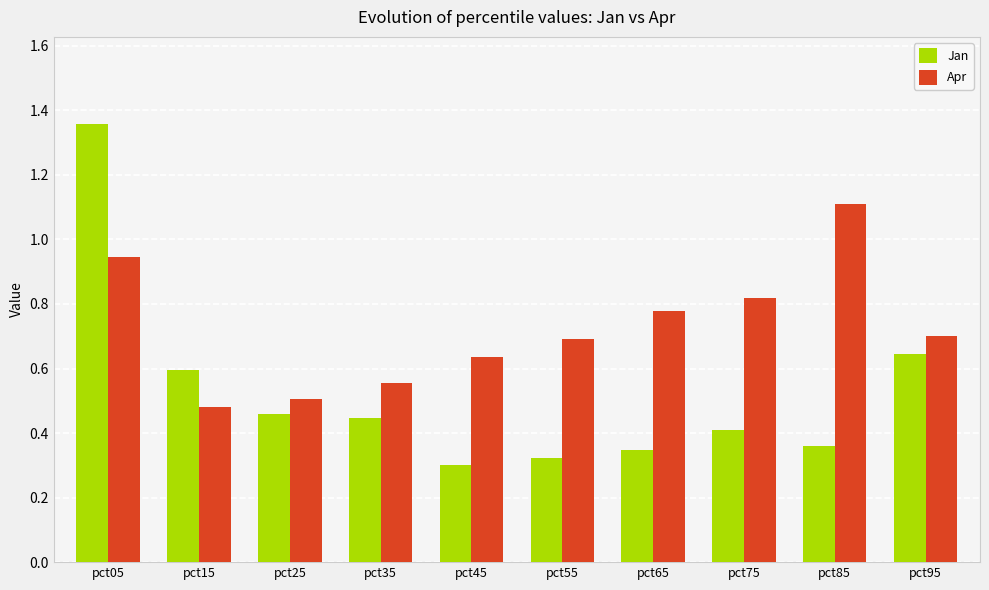

What is the sum of all Jan values?

5.2